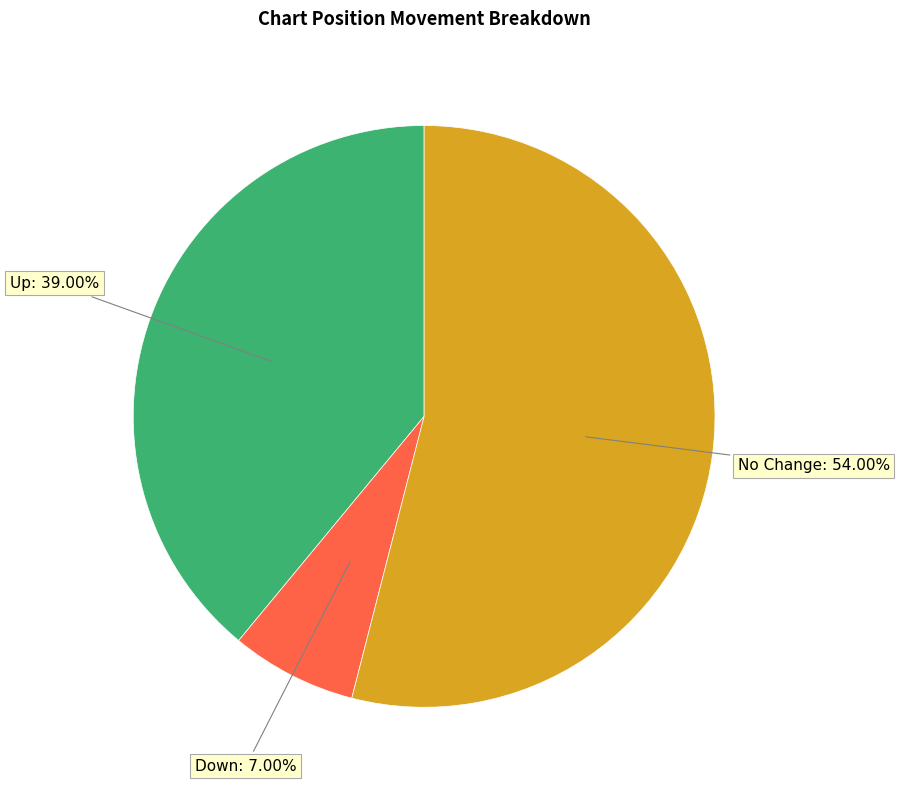

Does any single category account for the majority?

Yes